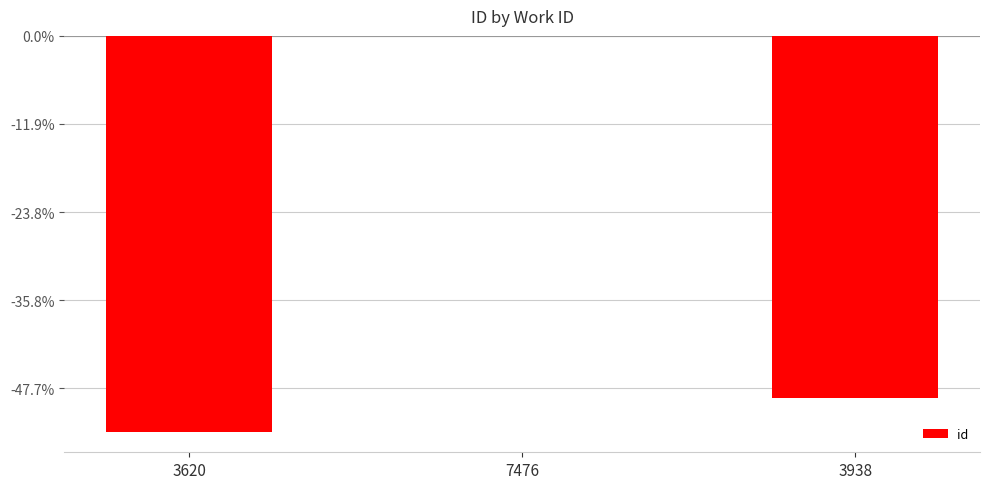

At which label is the value closest to -11256?

3938